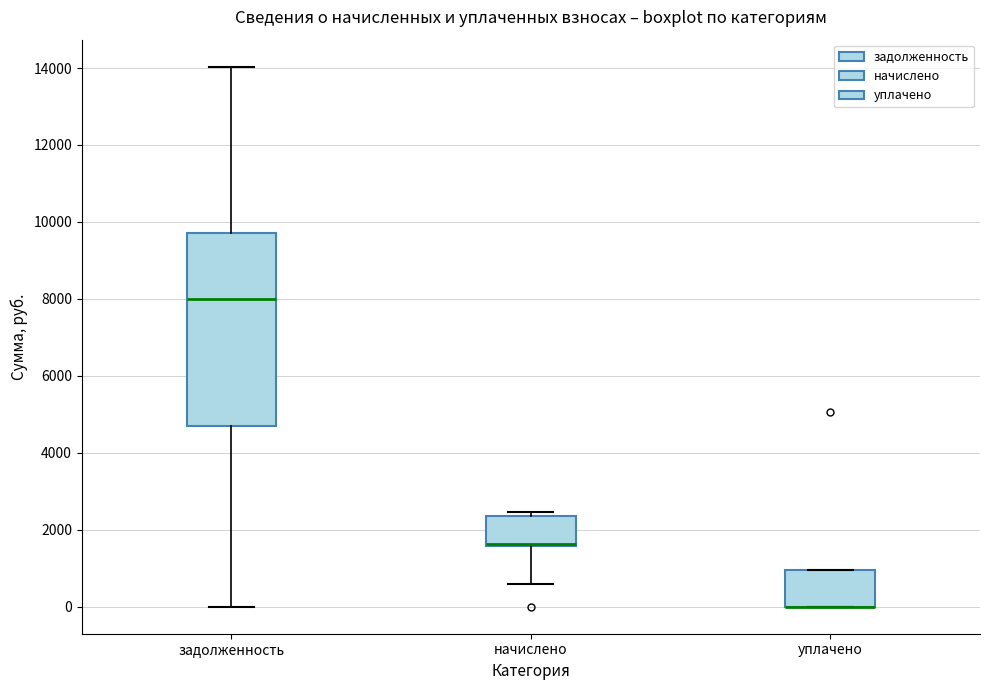

Where does the upper whisker of the box for задолженность end on the y-axis? The values are not printed on the chart, so give them approximately, as read against the axis.

14000